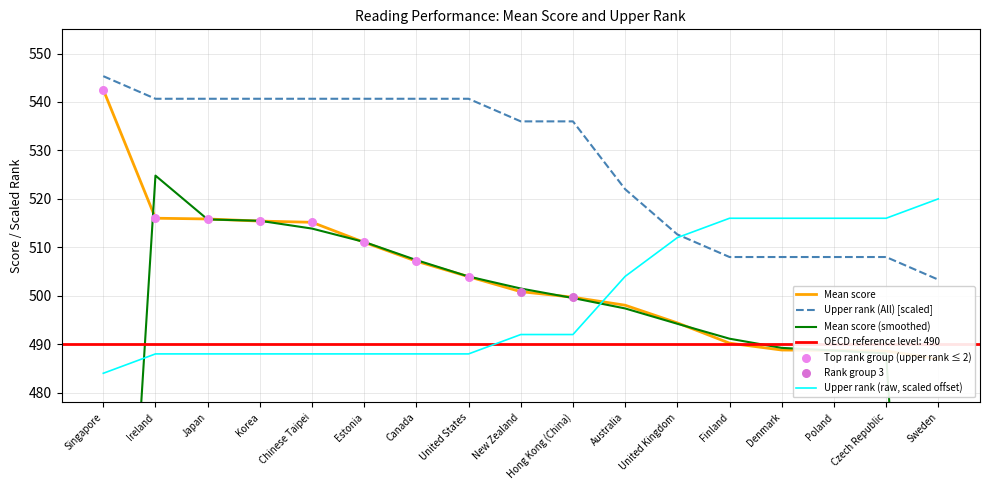

What is the total value across all series at Chinese Taipei?

1055.8